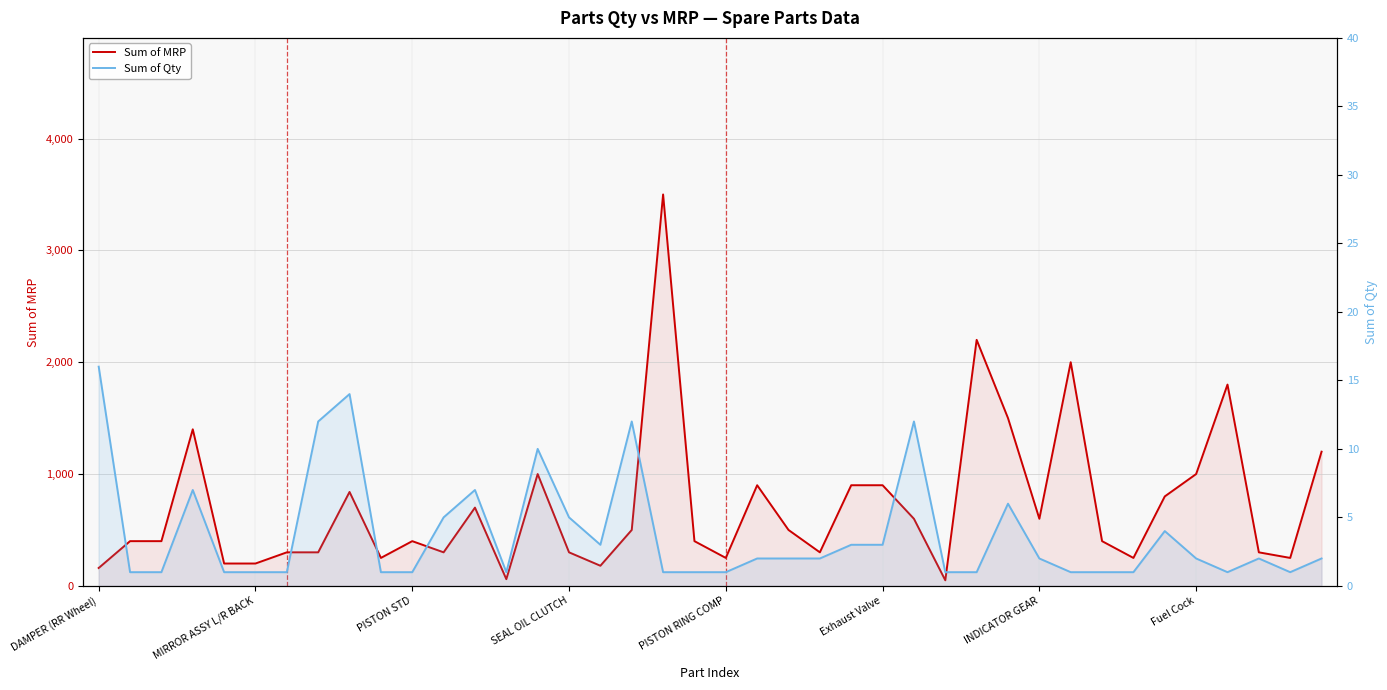

What is the difference between the Sum of Qty values at 8 and 31?

13